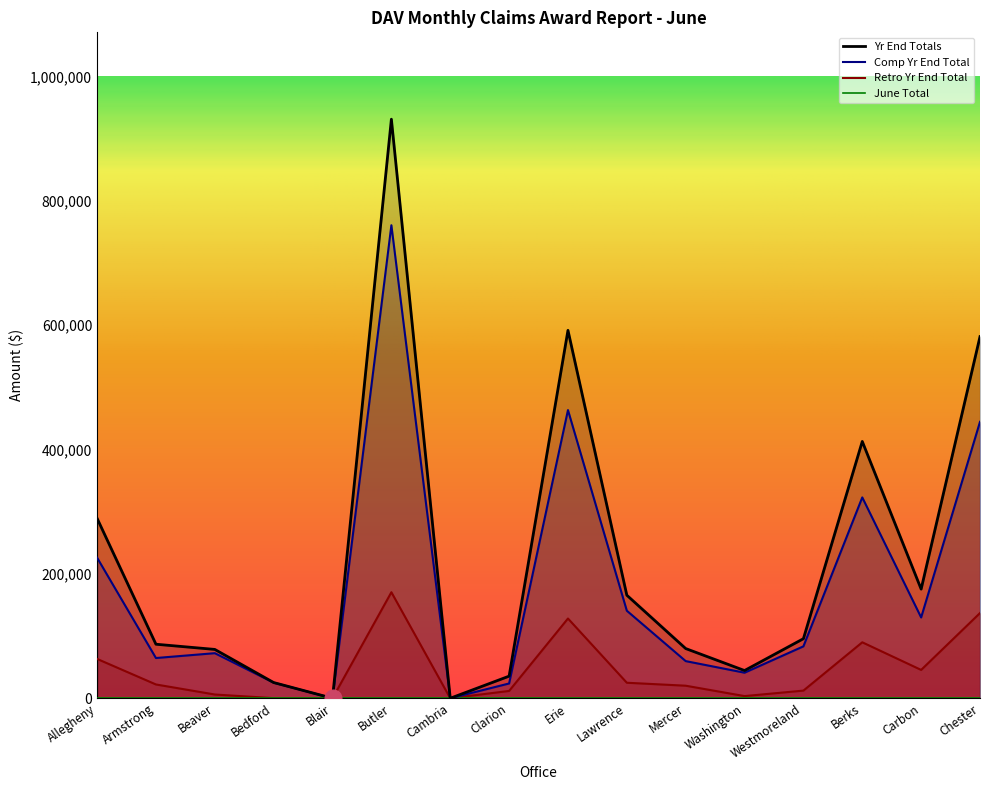

At which label does Comp Yr End Total reach its peak?

Butler